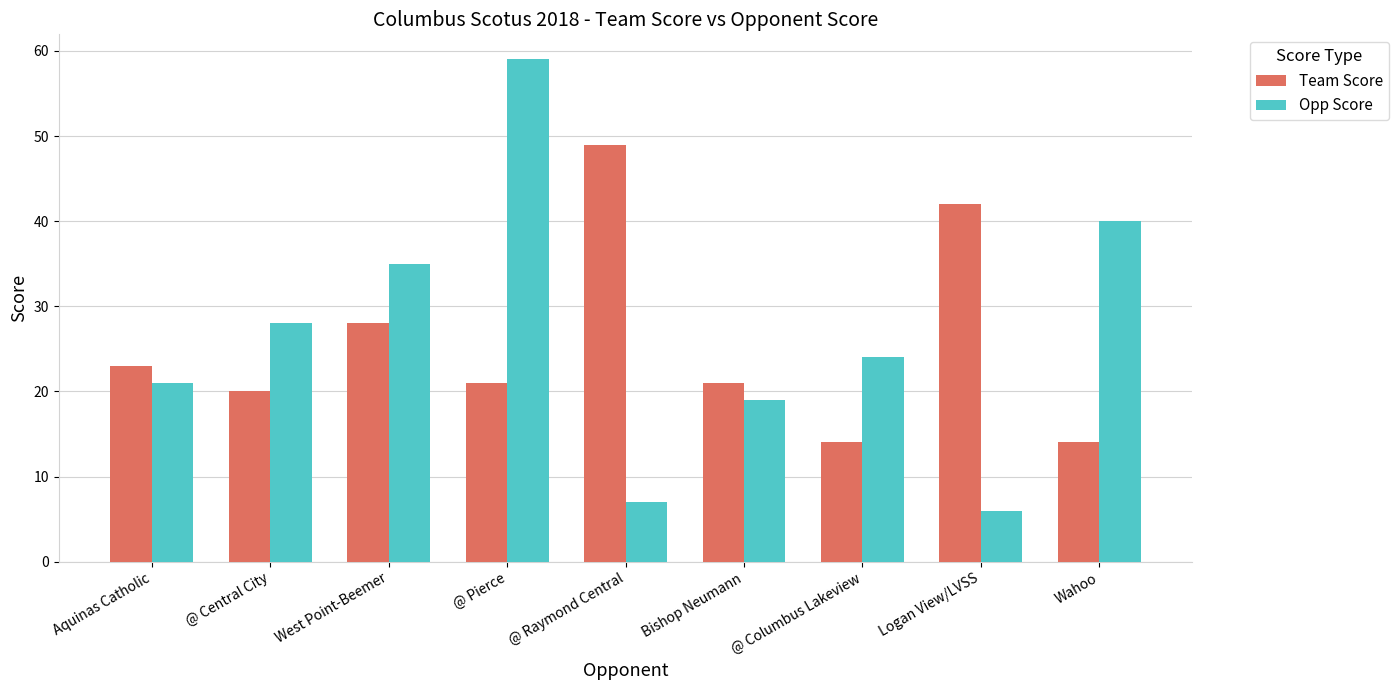

Count the number of categories in the chart.

9